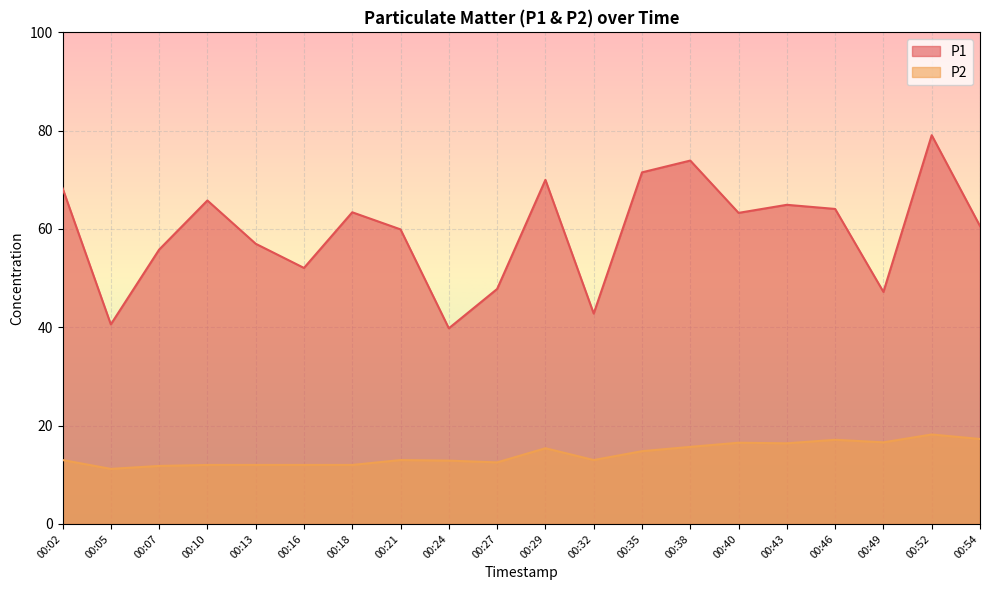

Where is the first local maximum for P1?

00:10